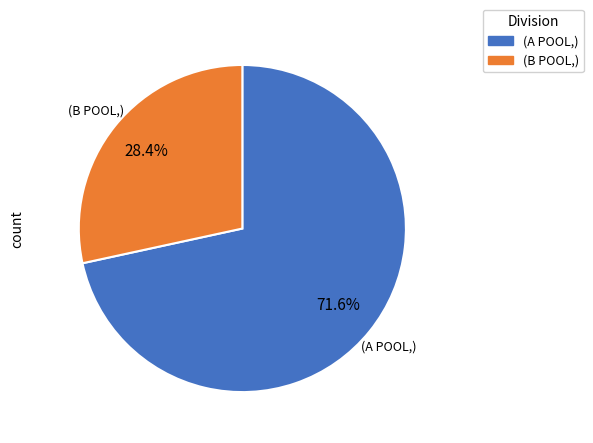

Approximately how many times larger is the value at (A POOL,) compared to (B POOL,)?

2.5